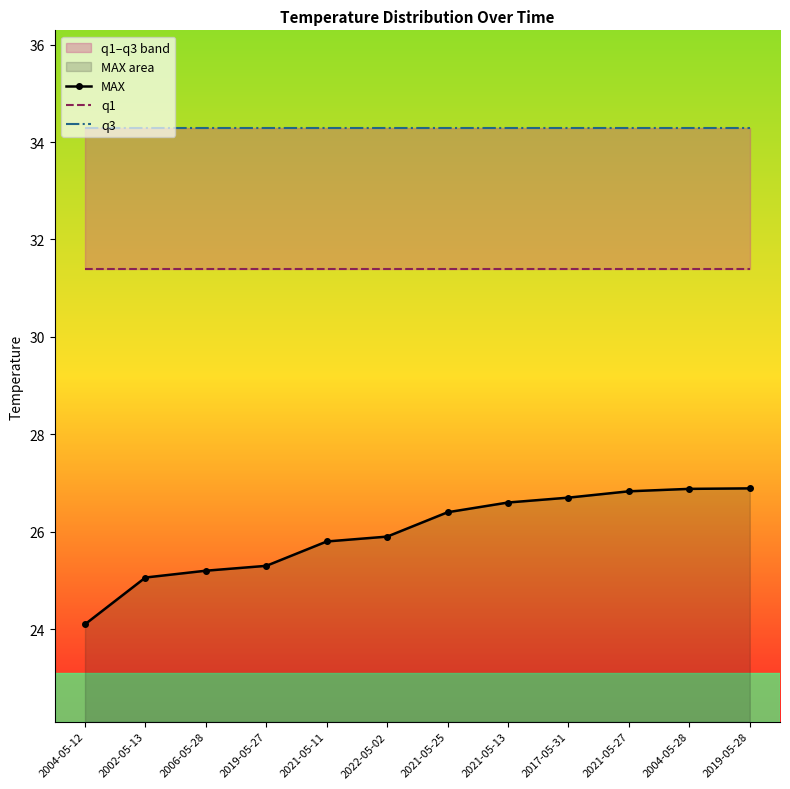

Which series has the widest spread of values?

MAX